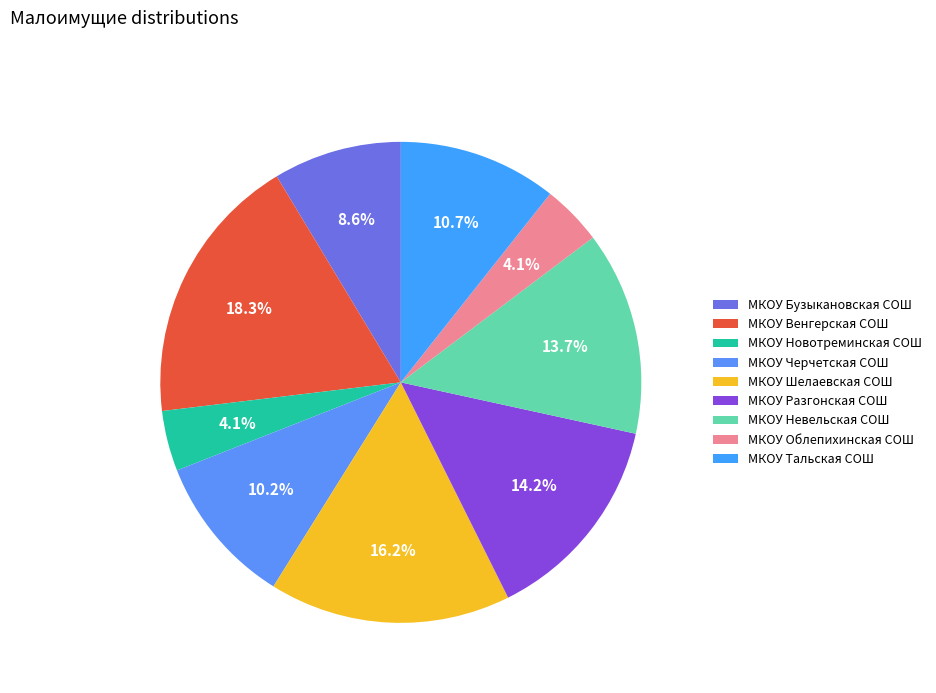

To the nearest percent, what portion does МКОУ Разгонская СОШ represent?

14%